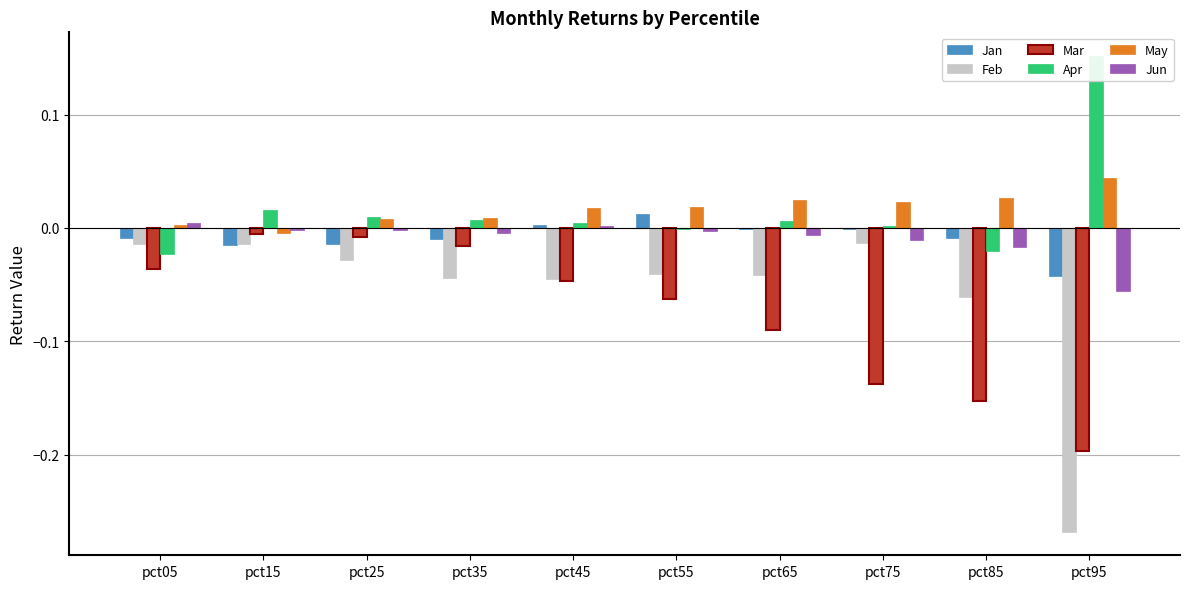

The value of Feb at pct55 is -0.0. True or false?

True